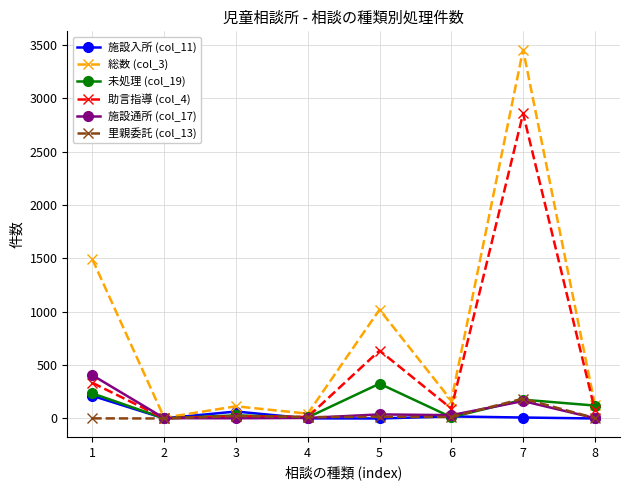

At which category does 総数 (col_3) reach its first local peak?

3